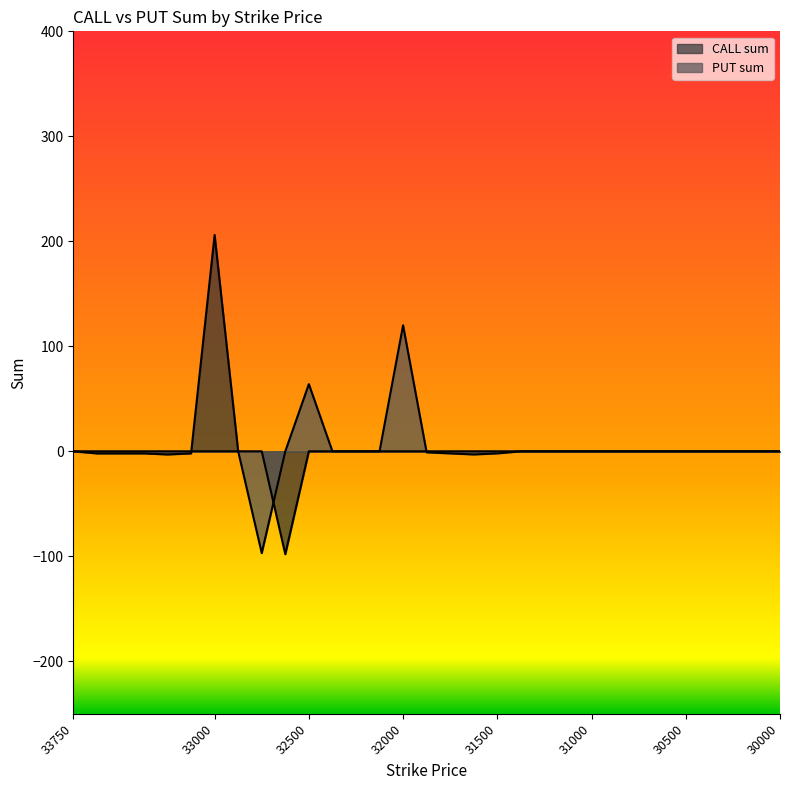

Reading left to right, transcribe all the data shown in this chart.

CALL sum: 33750=0	33625=-2	33500=-2	33375=-2	33250=-3	33125=-2	33000=206	32875=0	32750=0	32625=-98	32500=0	32375=0	32250=0	32125=0	32000=0	31875=0	31750=0	31625=0	31500=0	31375=0	31250=0	31125=0	31000=0	30875=0	30750=0	30625=0	30500=0	30375=0	30250=0	30125=0	30000=0
PUT sum: 33750=0	33625=0	33500=0	33375=0	33250=0	33125=0	33000=0	32875=0	32750=-97	32625=0	32500=64	32375=0	32250=0	32125=0	32000=120	31875=-1	31750=-2	31625=-3	31500=-2	31375=0	31250=0	31125=0	31000=0	30875=0	30750=0	30625=0	30500=0	30375=0	30250=0	30125=0	30000=0